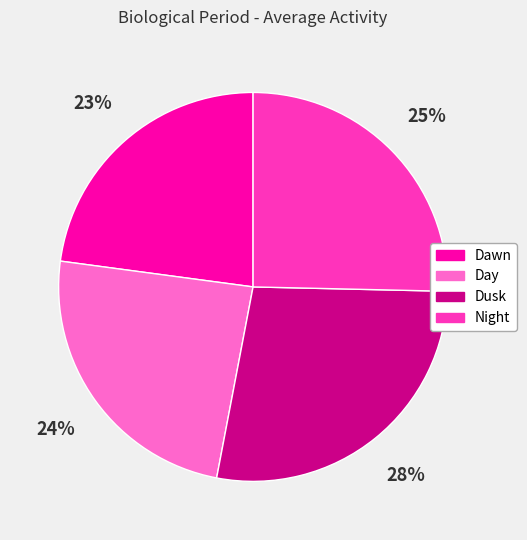

To the nearest percent, what is the combined percentage of Dusk and Night?

53%